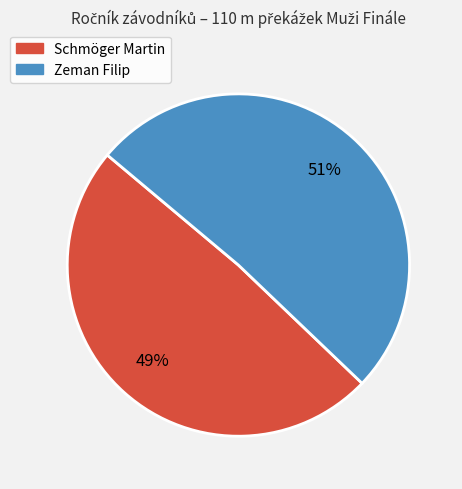

True or false: Zeman Filip accounts for 51% of the total.

True